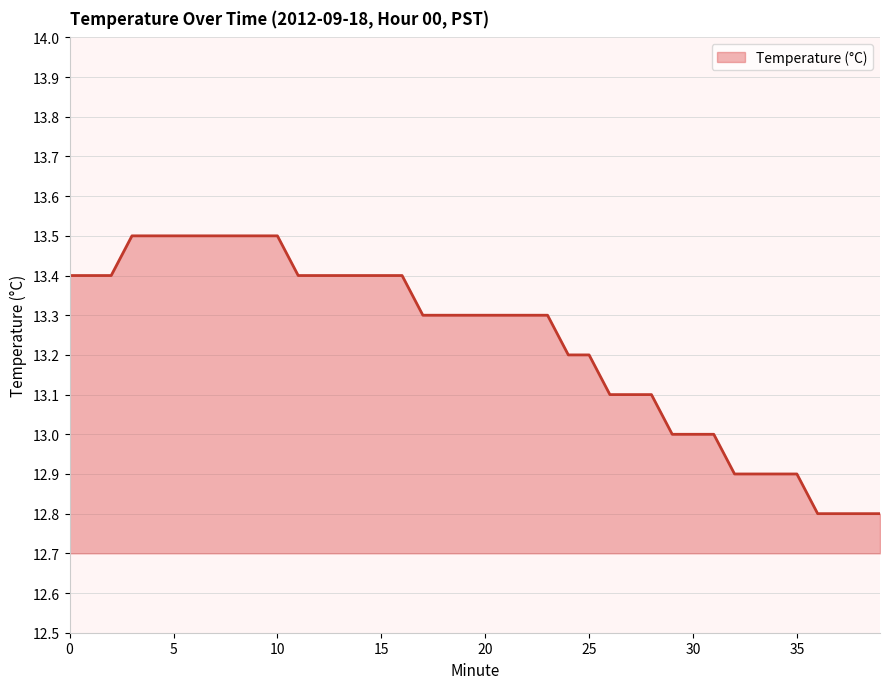

What is the difference between the maximum and minimum values?

0.7